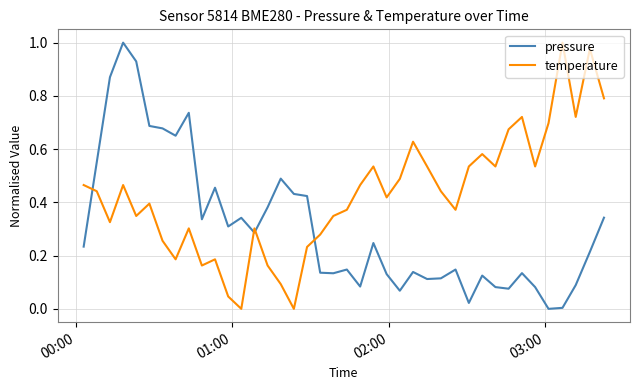

Rank the series by their average value, from highest to lowest.

temperature, pressure